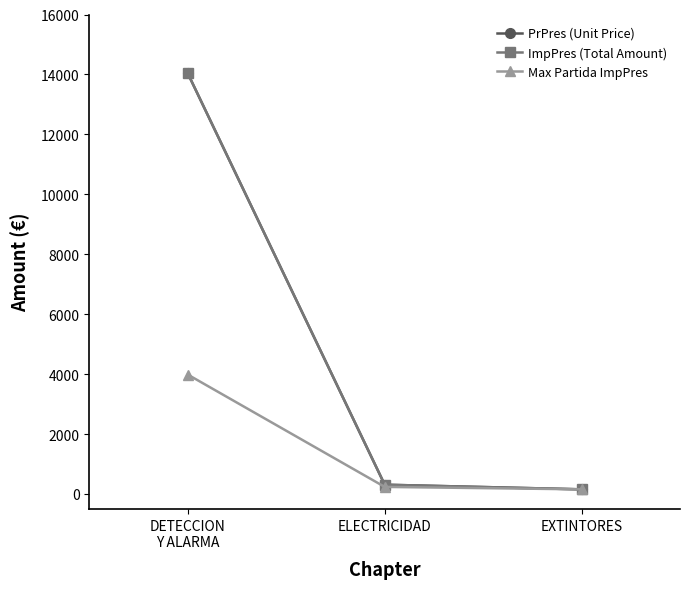

How many lines are shown in the chart?

3